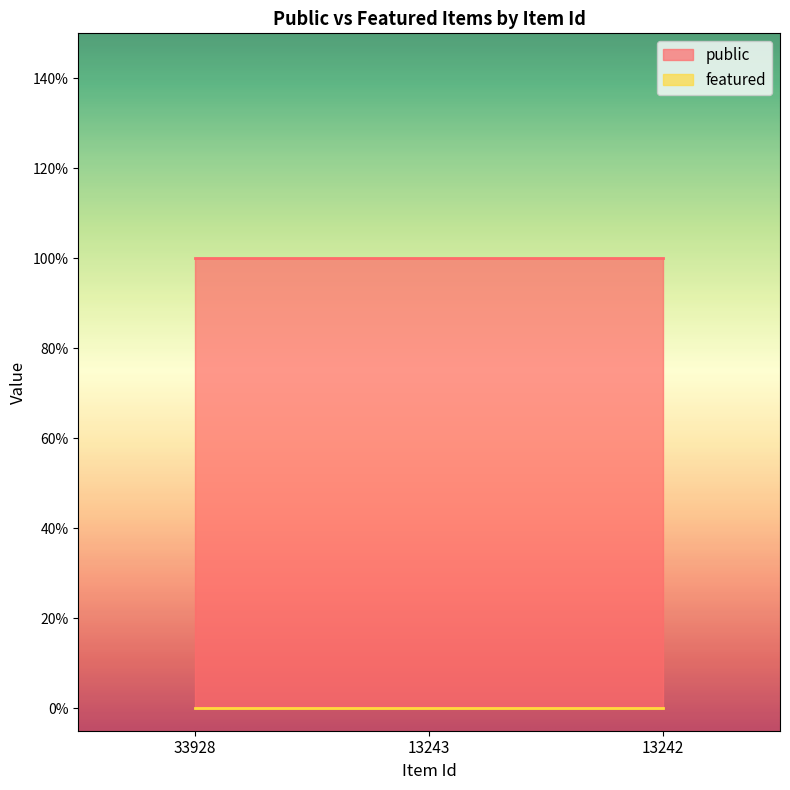

What is the value of the public point at the 1st from the left?

1